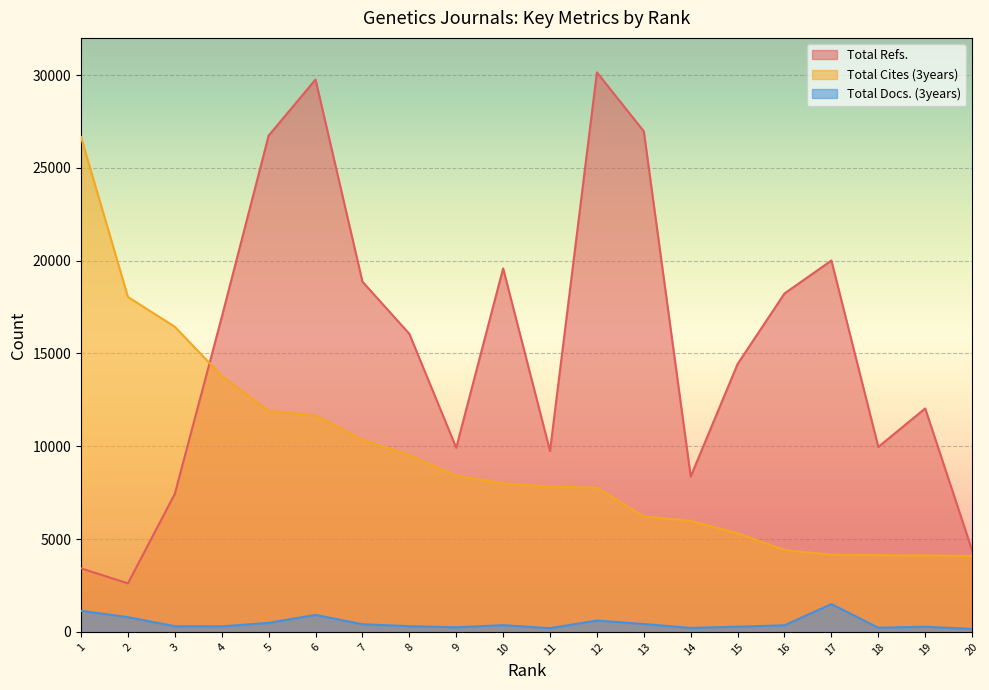

The value of Total Docs. (3years) at 10 is 364. True or false?

True